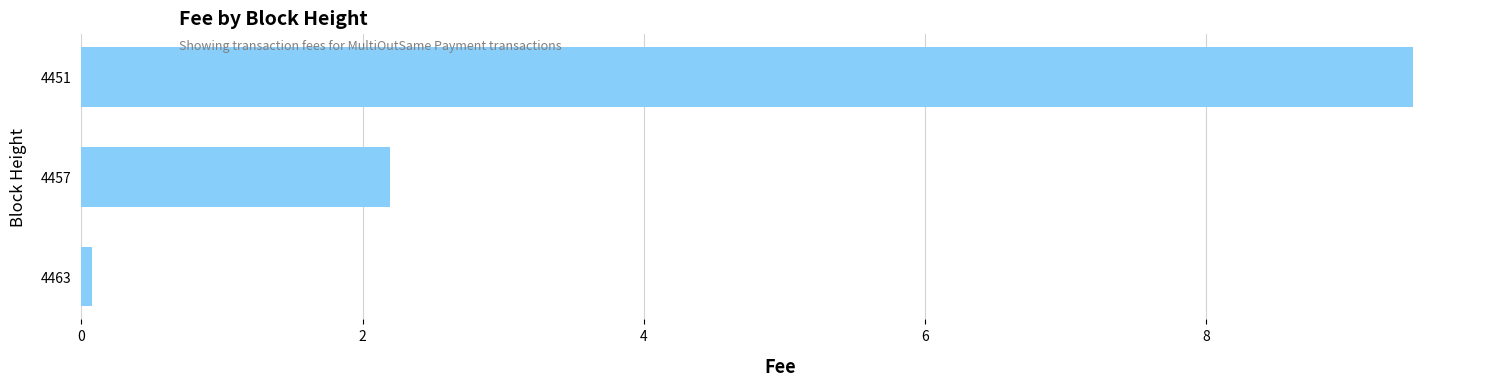

Reading bottom to top, transcribe all the data shown in this chart.

0.1	2.2	9.5